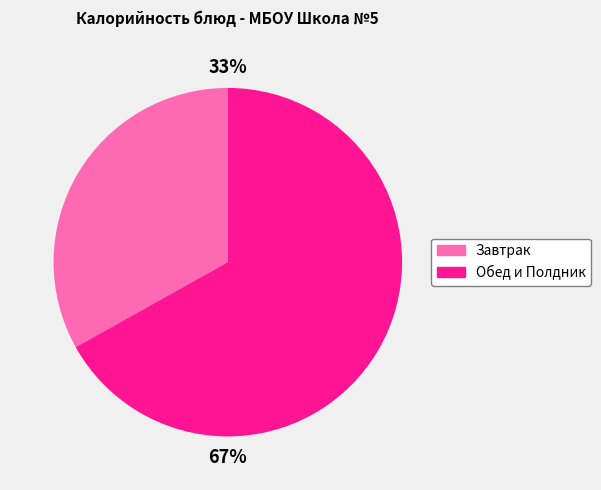

To the nearest percent, what is the average slice percentage?

50%